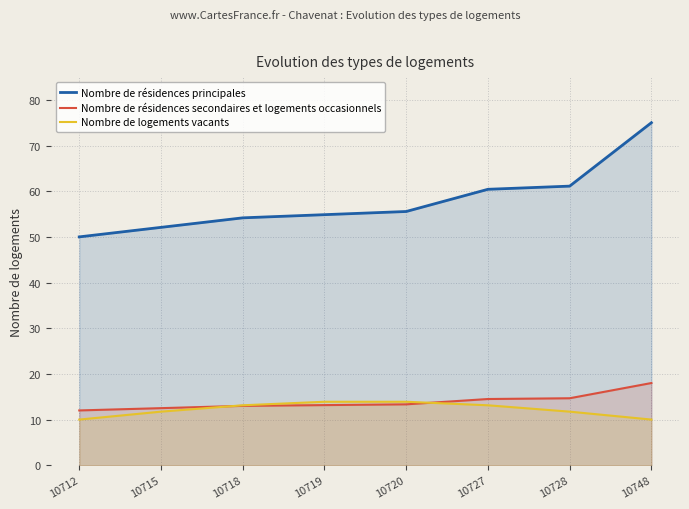

What is the difference between the highest and lowest values at 10728?

49.4